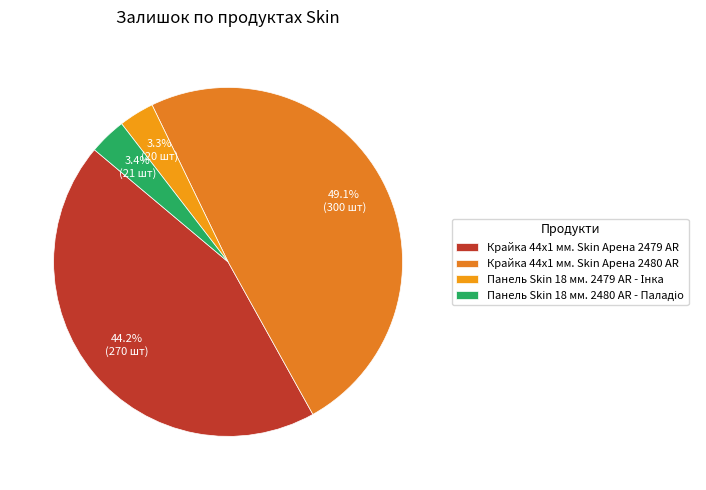

Is it true that Крайка 44x1 мм. Skin Арена 2480 AR is 56% of the pie?

False